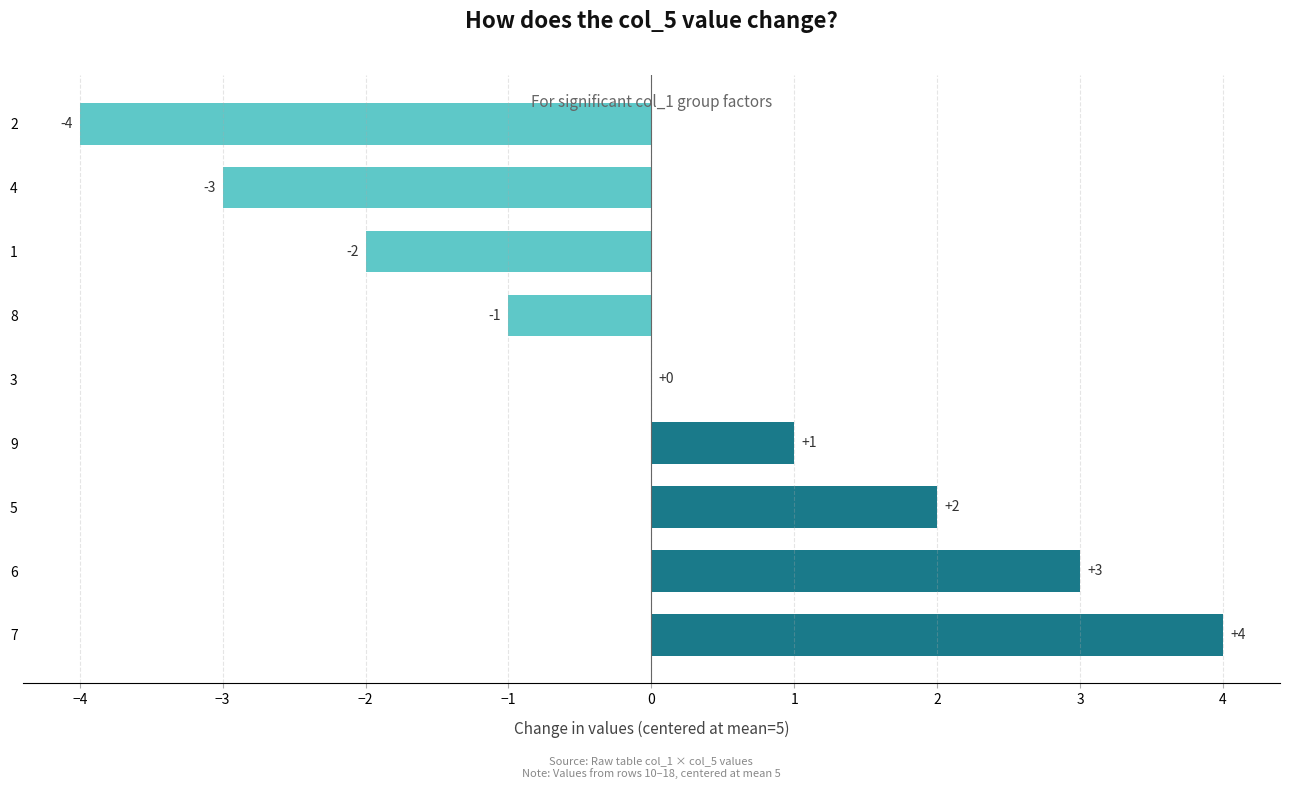

What is the maximum value shown in the chart?

4